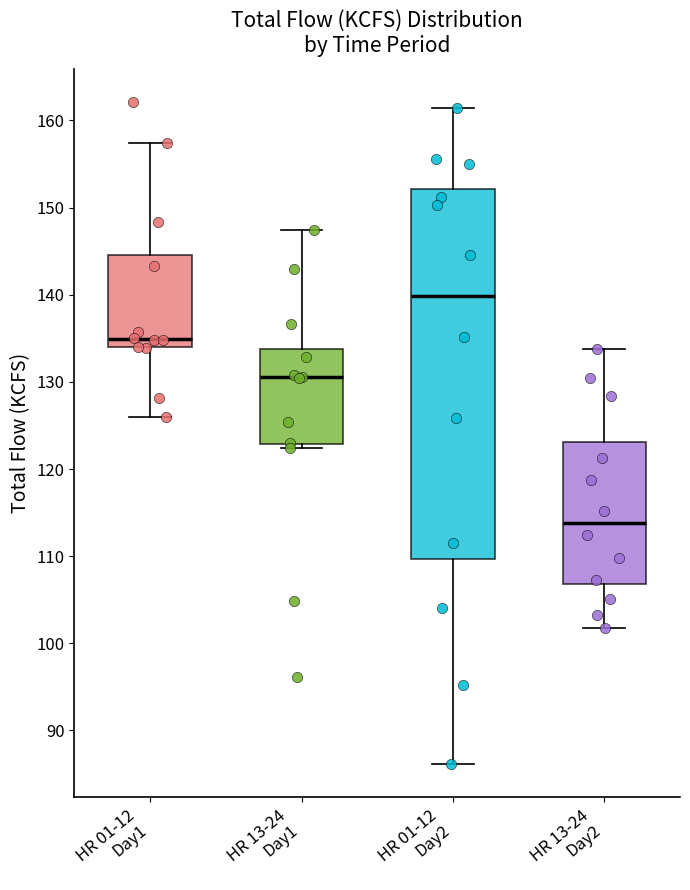

Reading left to right, transcribe this box plot: for each box, give where its median line is, the range the box spans, and where its two whiskers end, as read against the y-axis. The values are not printed on the chart, so give them approximately, as read against the axis.

HR 01-12 Day1: median 135, box 134 to 145, whiskers 126 to 157
HR 13-24 Day1: median 131, box 123 to 134, whiskers 122 to 147
HR 01-12 Day2: median 140, box 110 to 152, whiskers 86 to 161
HR 13-24 Day2: median 114, box 107 to 123, whiskers 102 to 134